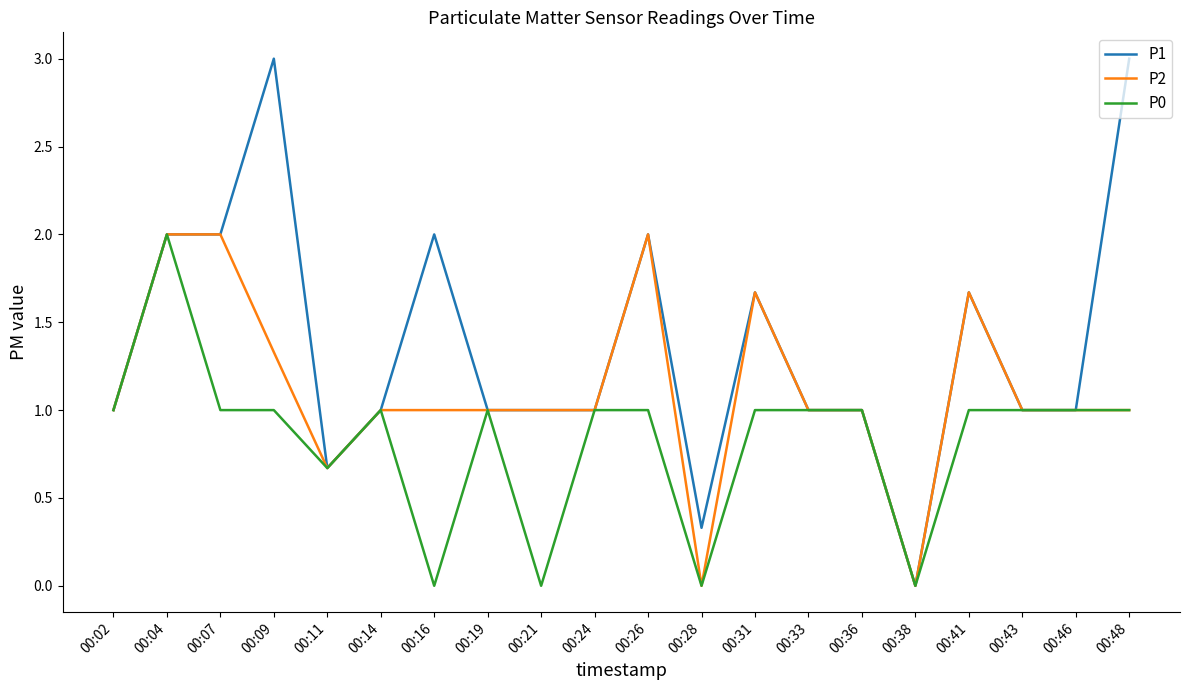

What is the maximum value for P0?

2.0